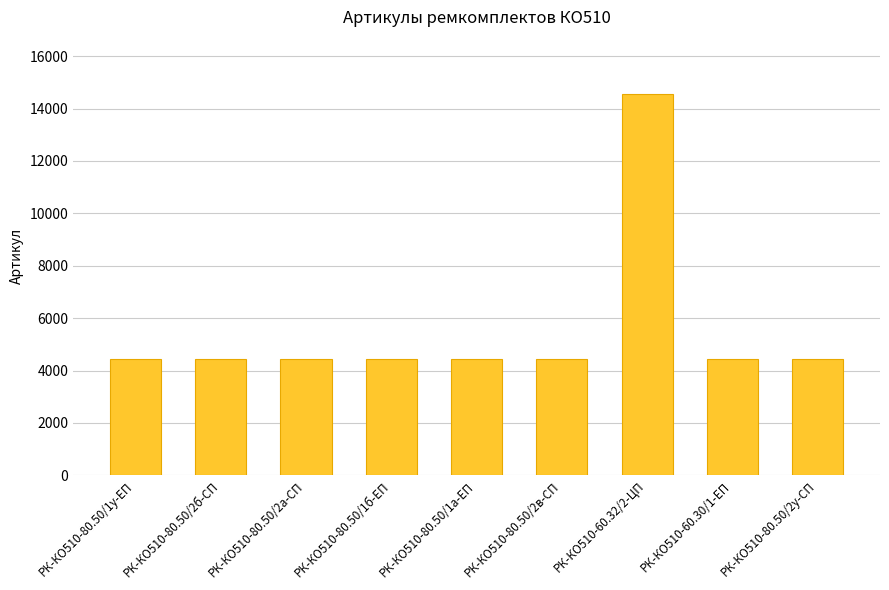

What is the label of the 1st bar from the left?

РК-КО510-80.50/1у-ЕП